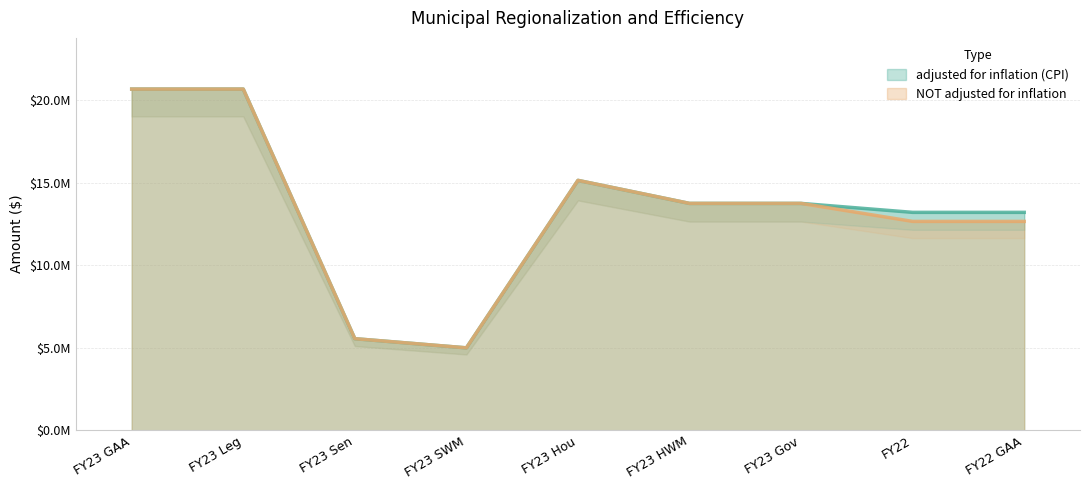

What is the smallest value displayed?

5000000